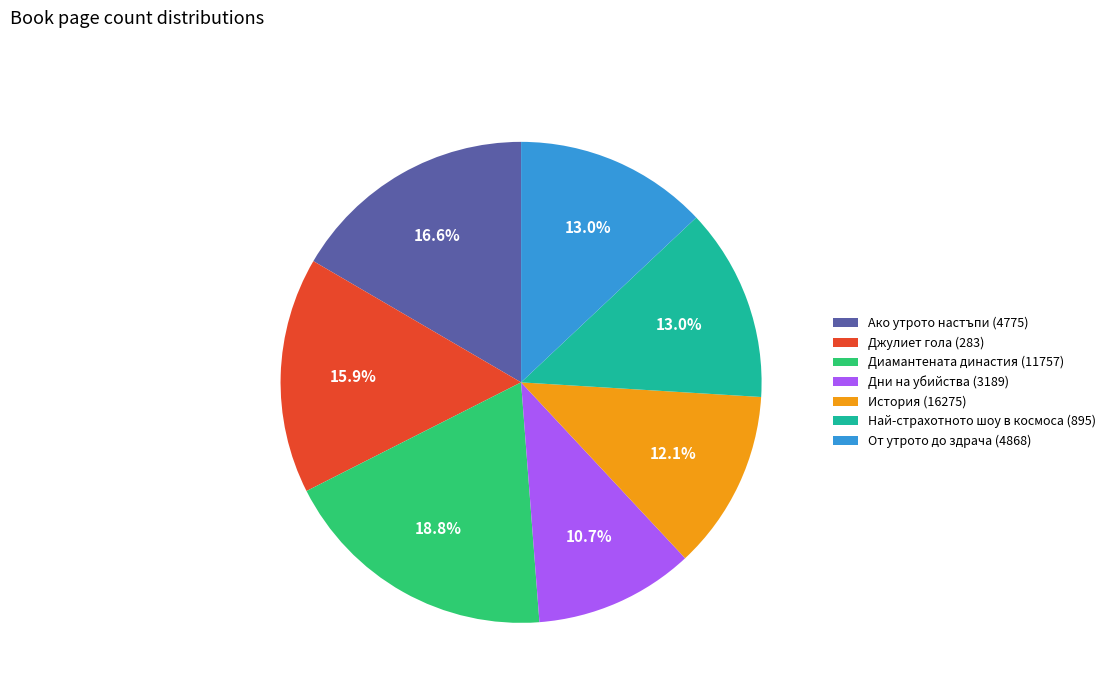

Approximately how many times larger is the value at Джулиет гола (283) compared to Ако утрото настъпи (4775)?

1.0